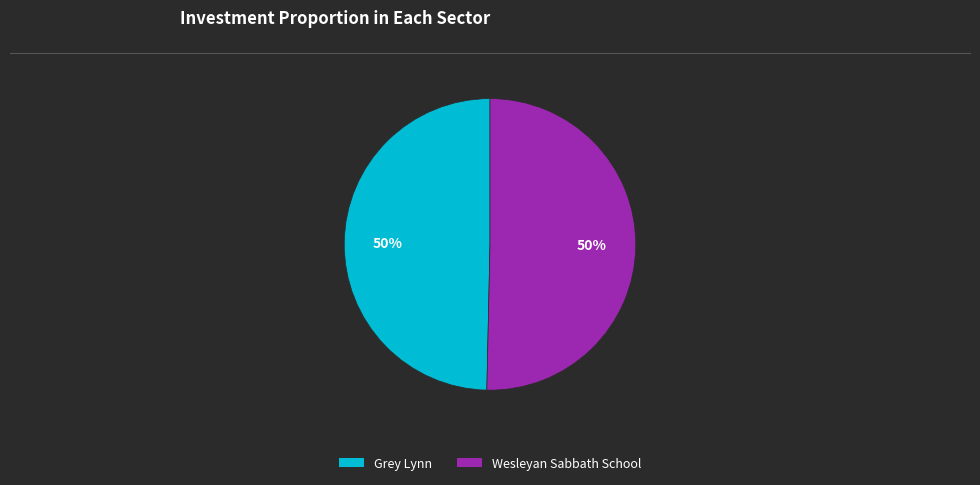

To the nearest percent, what portion does Grey Lynn represent?

50%